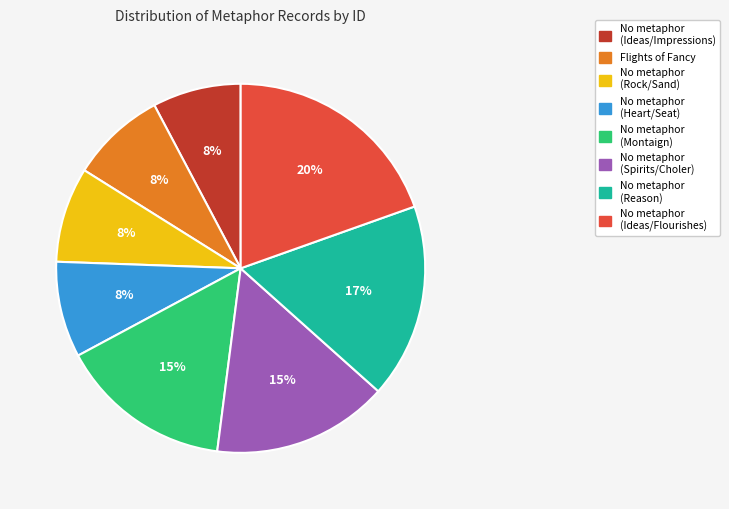

To the nearest percent, what is the average slice percentage?

12%